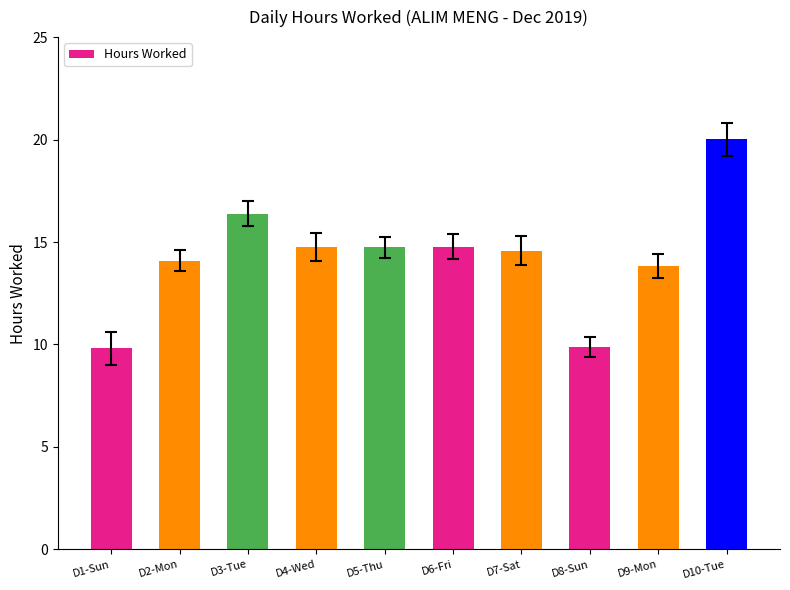

What is the difference between the values at D1-Sun and D3-Tue?

6.6